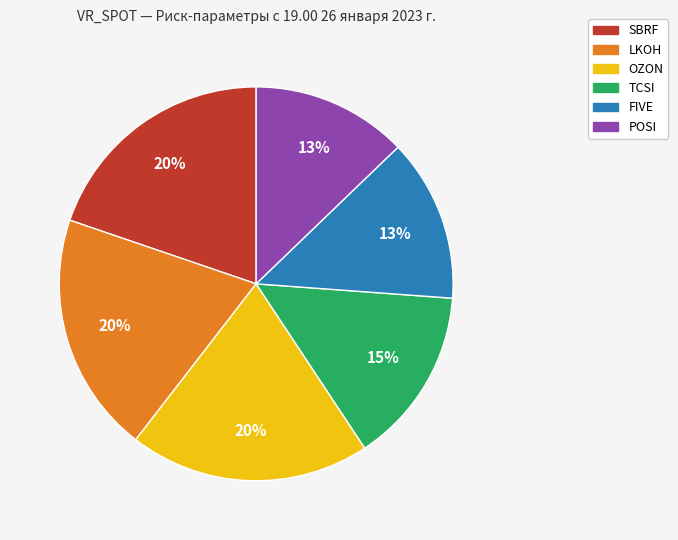

Is the sum of SBRF and LKOH greater than half?

No